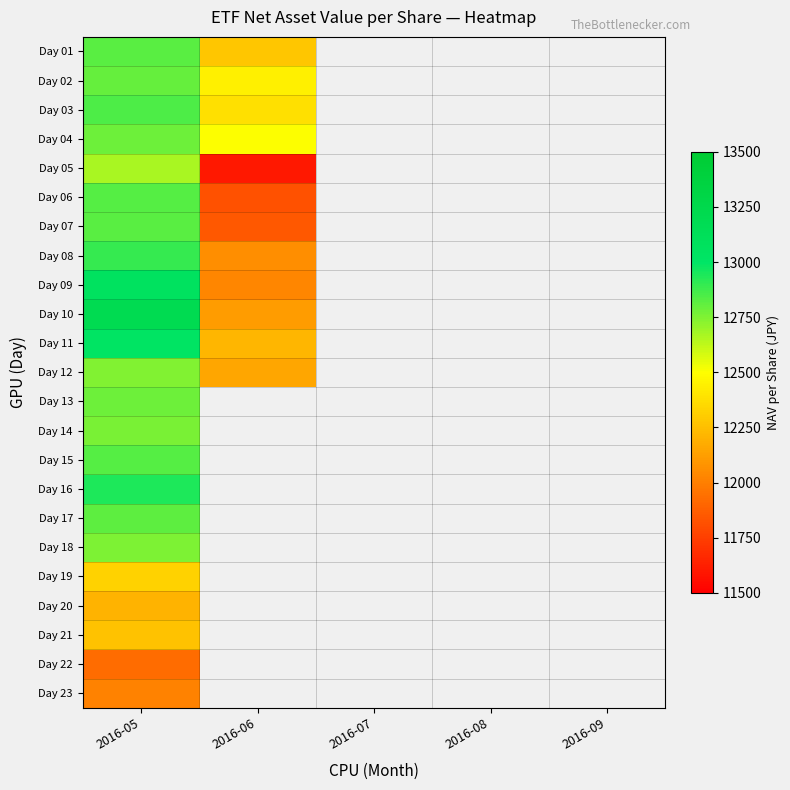

How many values in Day 04 are above zero?

2